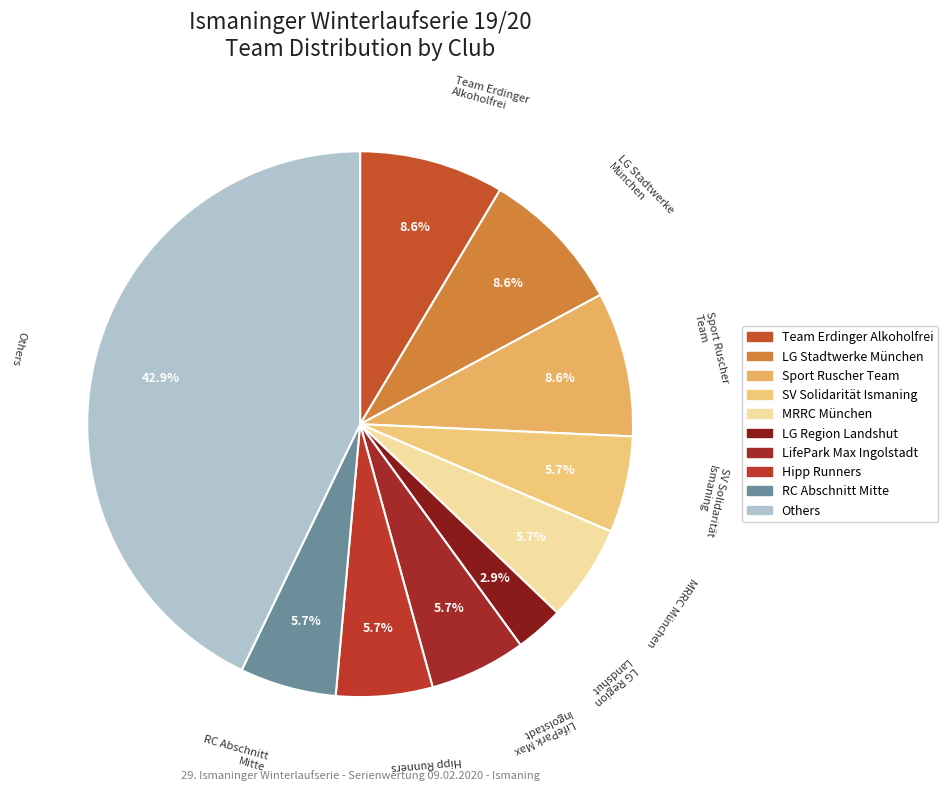

How many segments does this pie chart have?

10